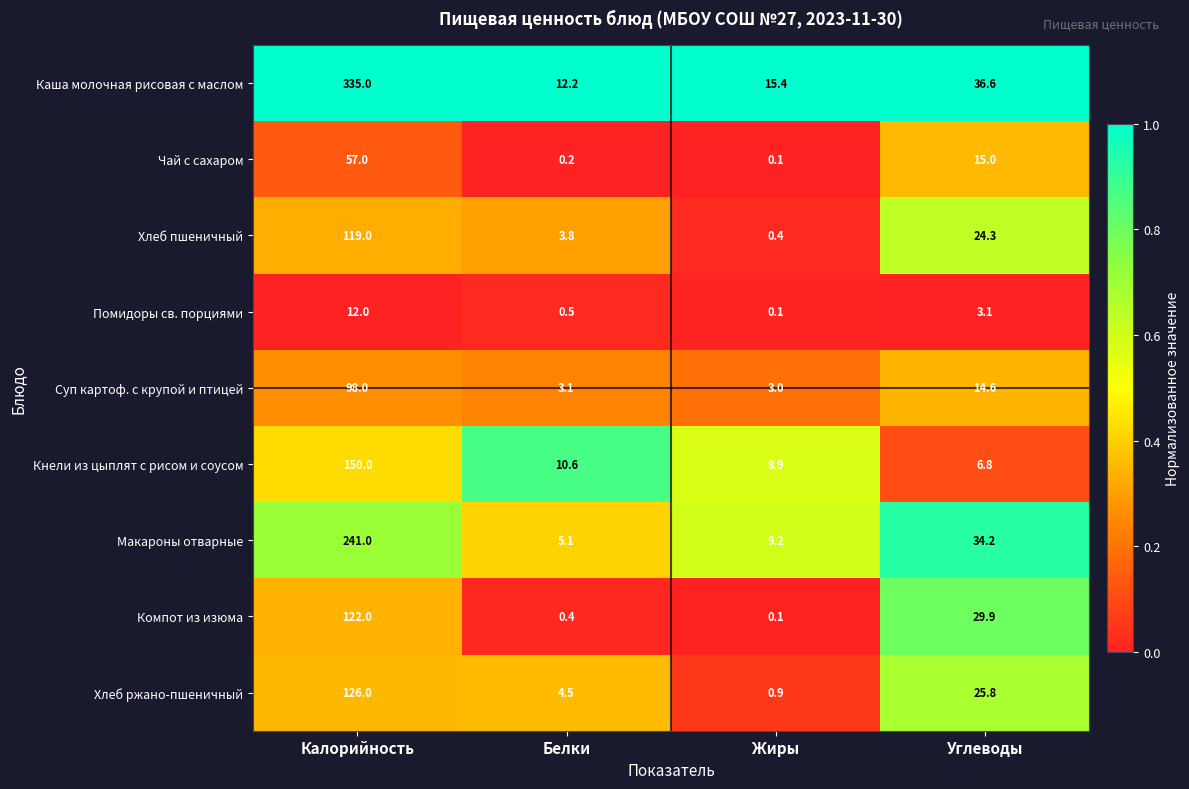

Where does the Макароны отварные series first go above 34?

Калорийность